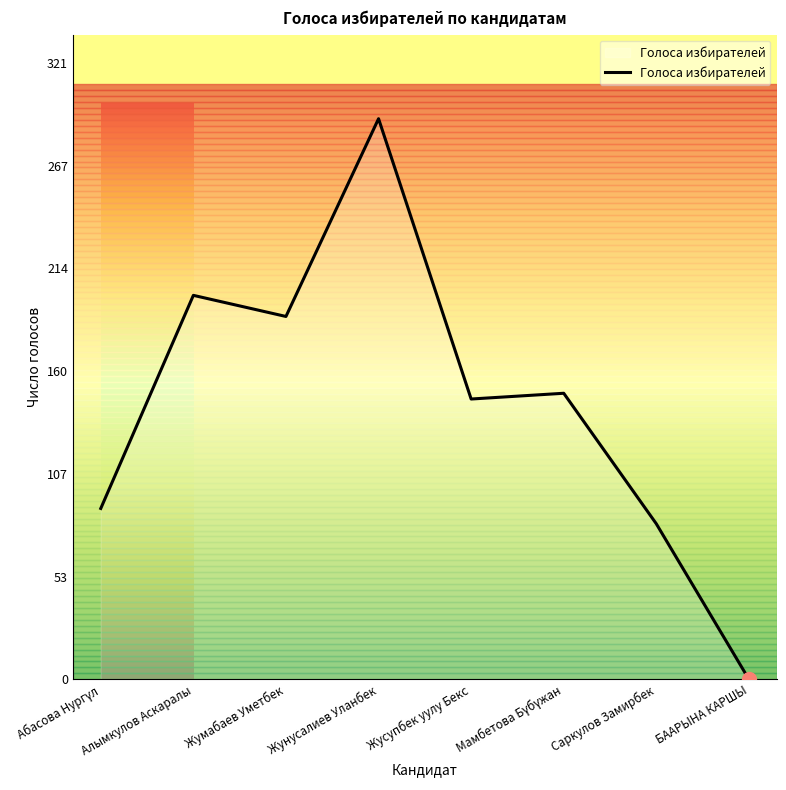

Reading left to right, what are all the values shown in this chart?

89	200	189	292	146	149	81	0